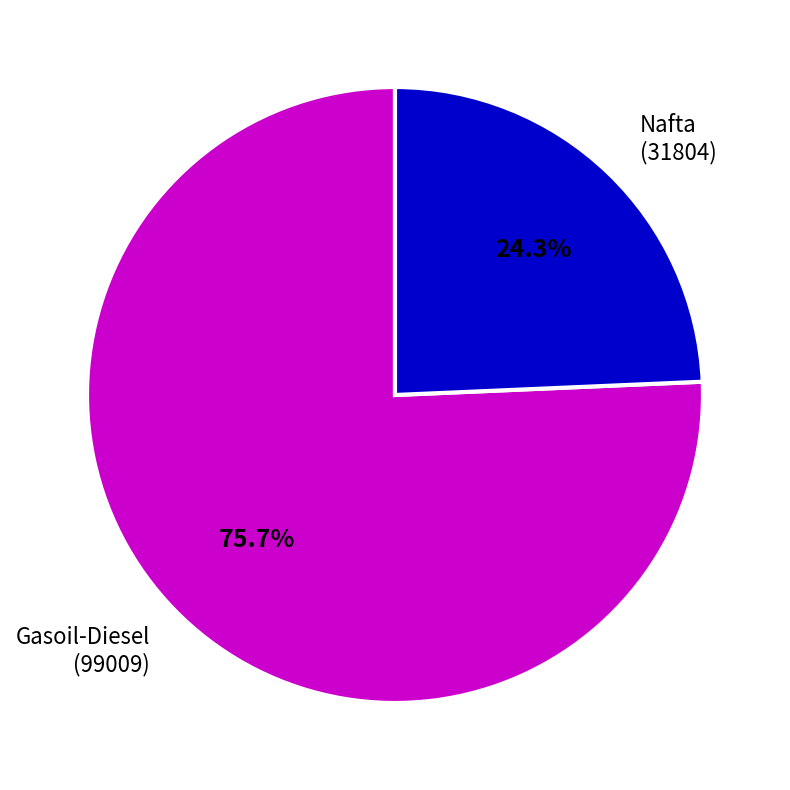

To the nearest percent, what is the difference between the largest and smallest slice percentages?

51%